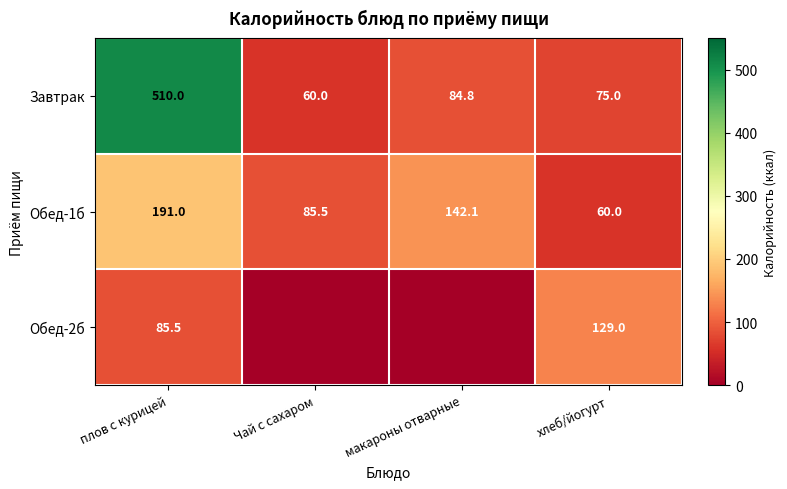

The value of Завтрак at Чай с сахаром is 60.0. True or false?

True